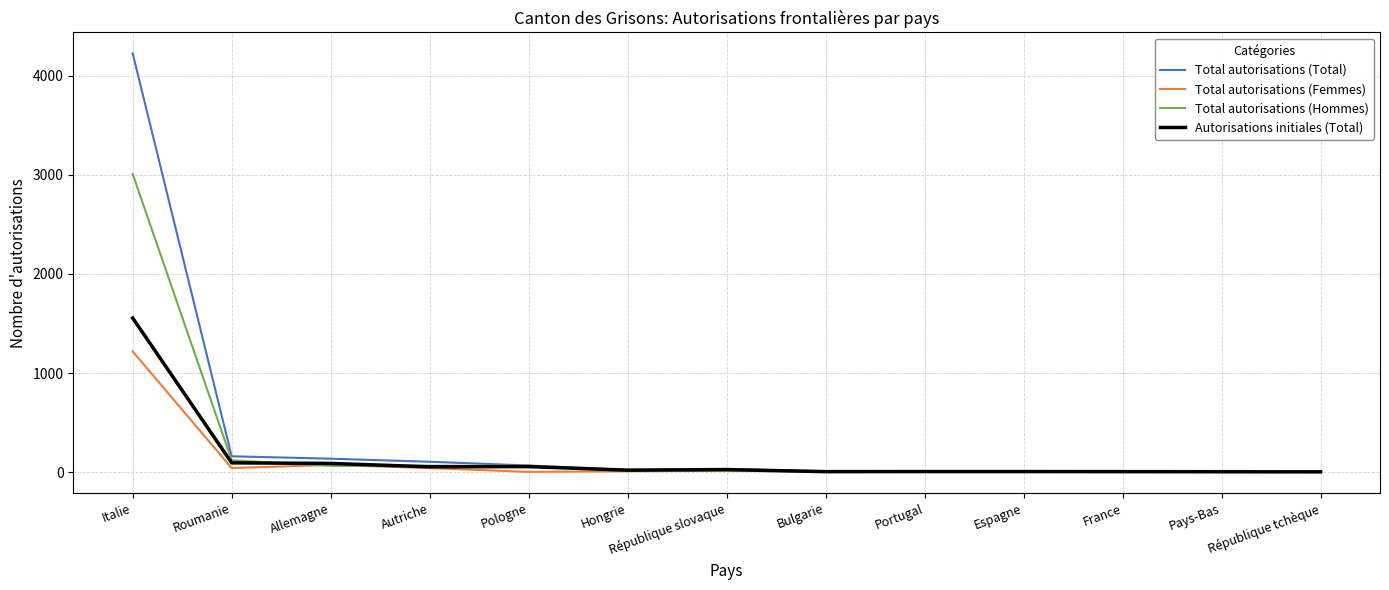

At which label does Total autorisations (Femmes) reach its peak?

Italie